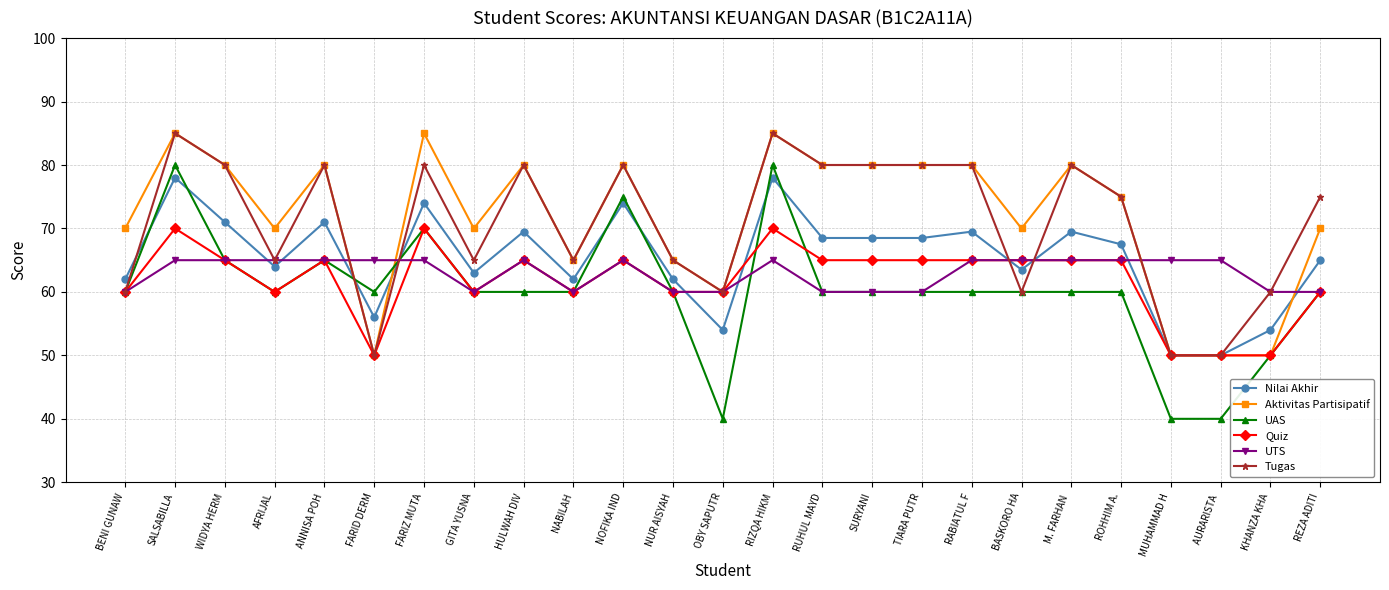

How many values in the Aktivitas Partisipatif series are below 75?

12